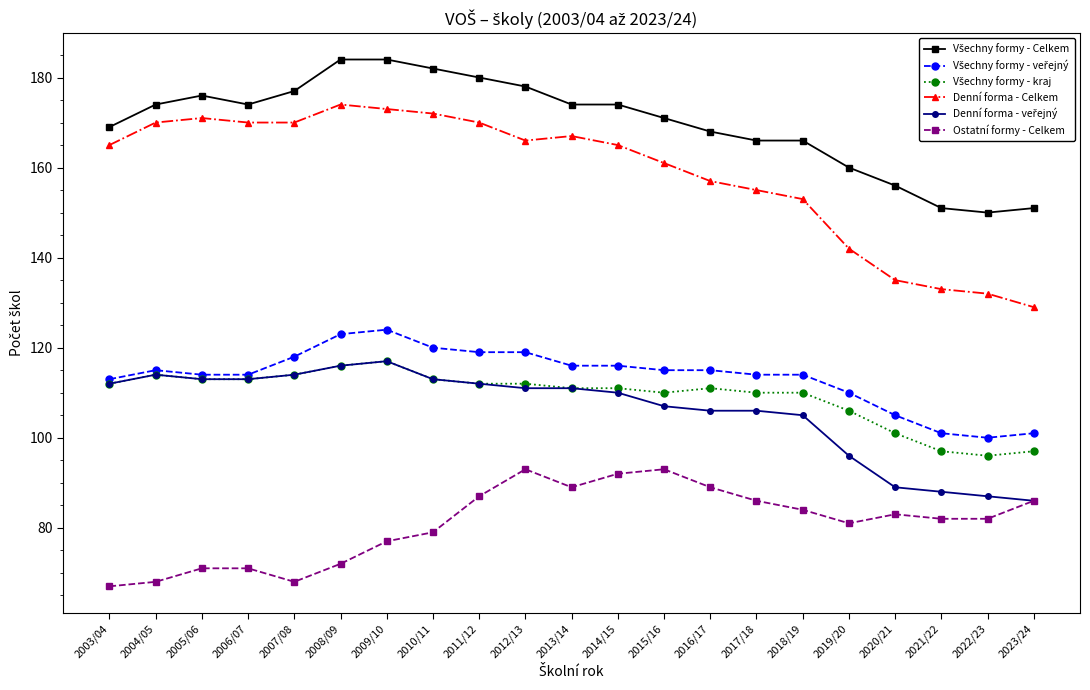

True or false: Ostatní formy - Celkem and Denní forma - Celkem cross at least once.

False